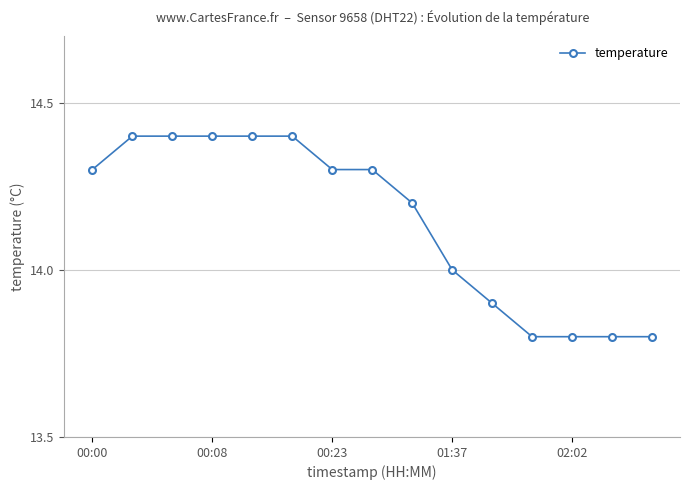

What is the average value?

14.1